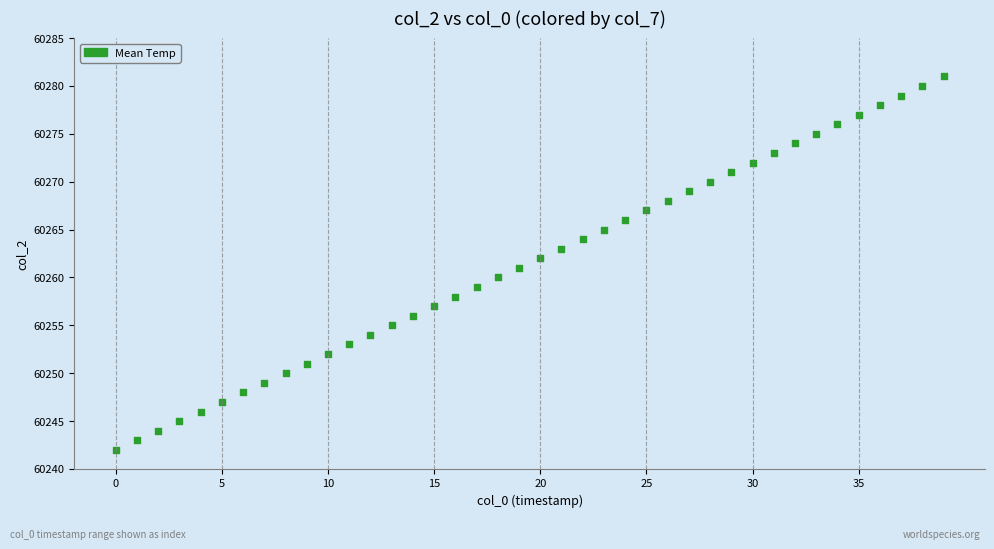

What is the range of Y values (max minus min)?

39